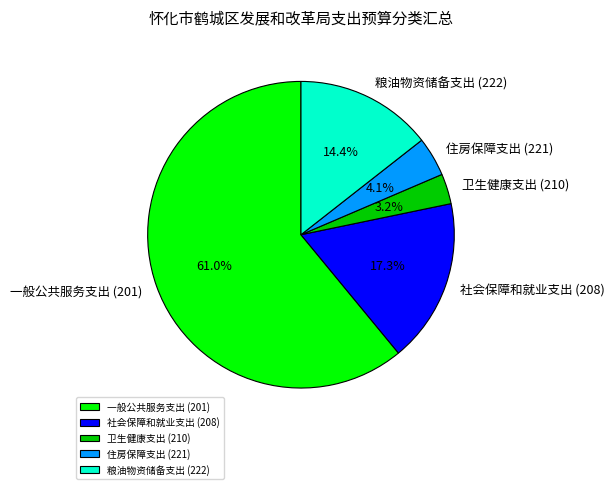

To the nearest percent, what percentage of the pie is 一般公共服务支出 (201)?

61%